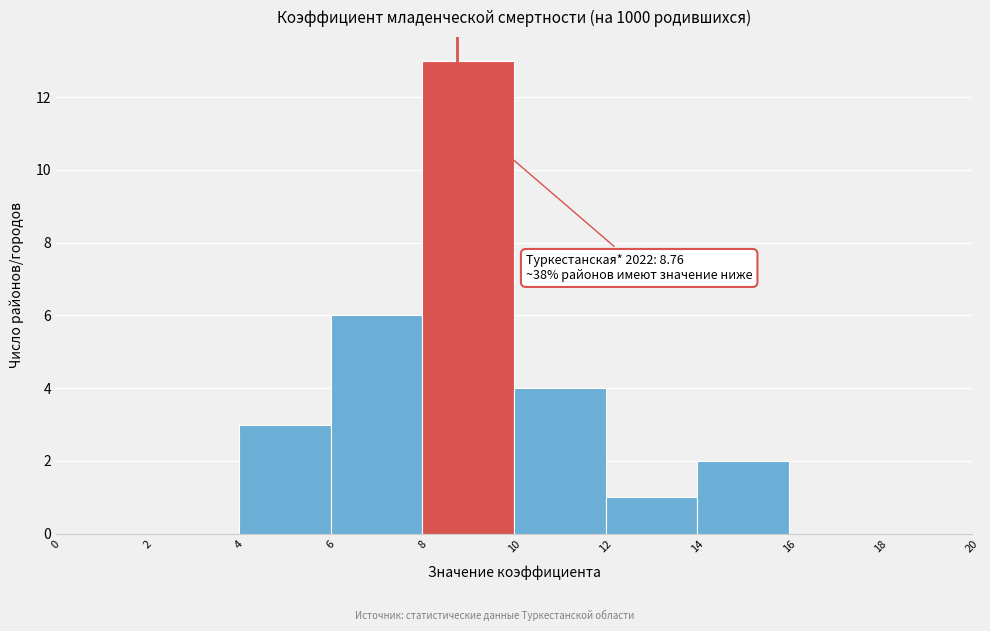

Which range on the x-axis has the tallest bar?

8 to 10